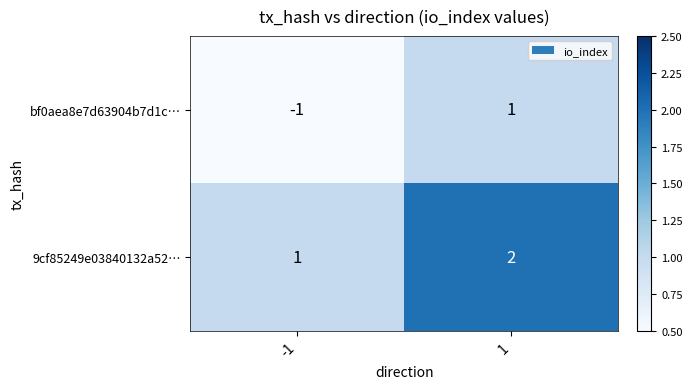

Is it true that 9cf85249e03840132a52… equals 4 at 1?

False